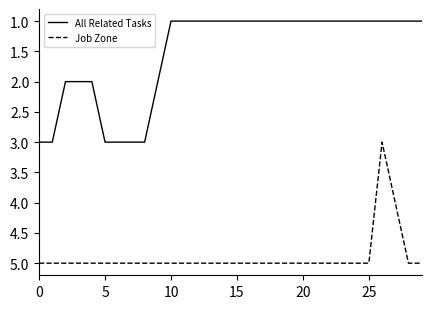

True or false: All Related Tasks and Job Zone cross at least once.

False